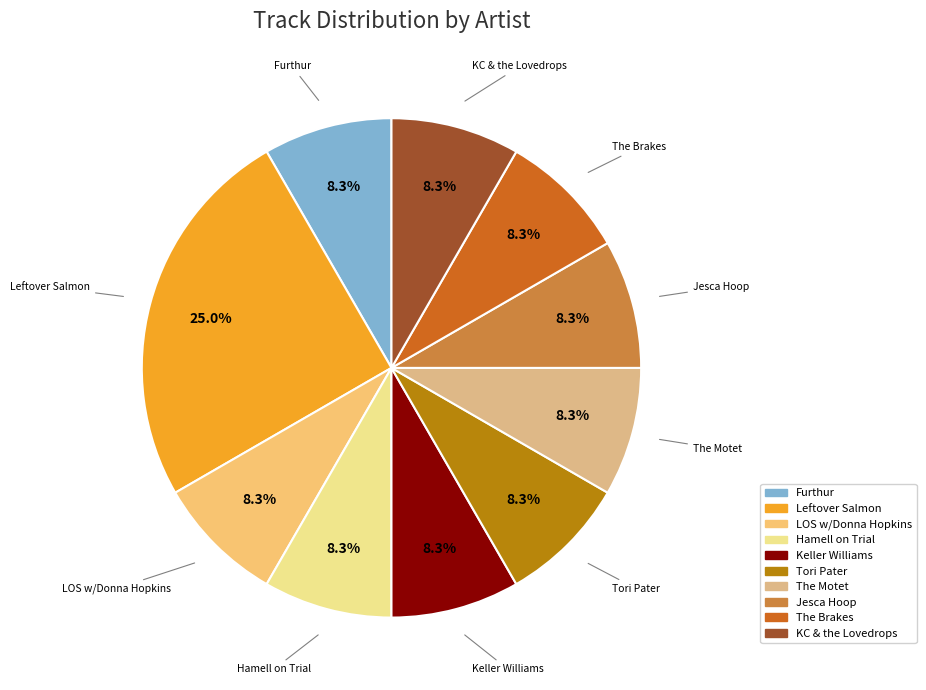

How many slices are in this pie chart?

10